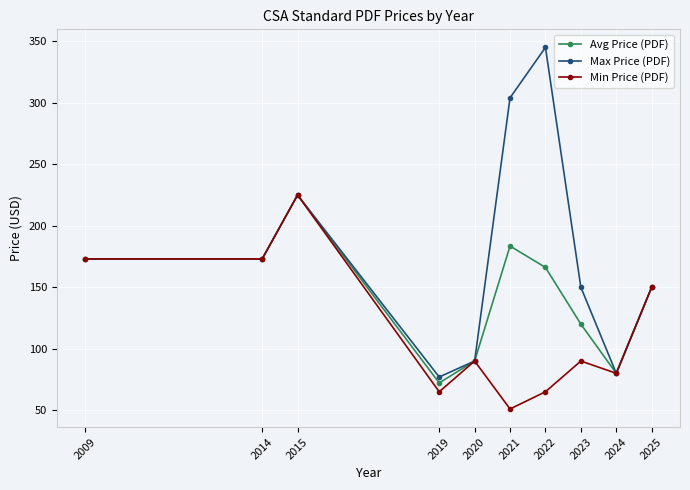

True or false: Max Price (PDF) has more than 1 interior local peaks.

True